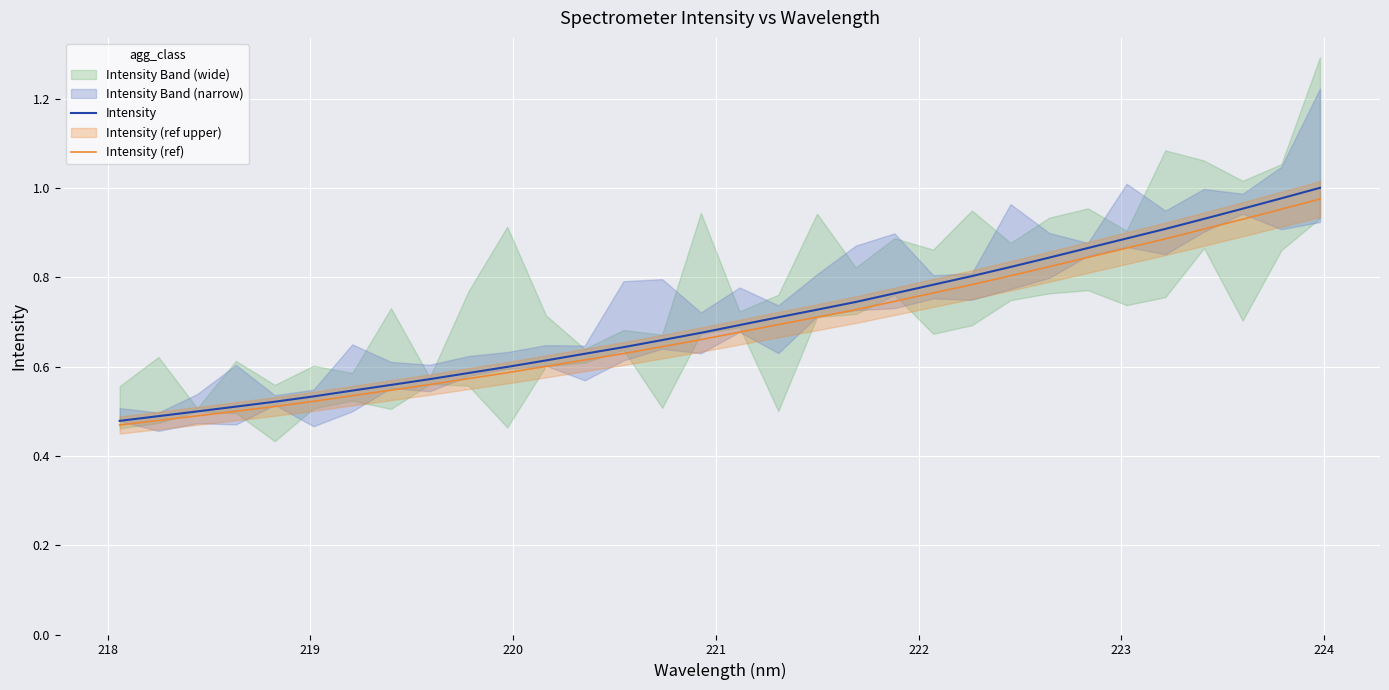

Reading left to right, extract all data points from this chart.

Intensity: 0.5	0.5	0.5	0.5	0.5	0.5	0.5	0.6	0.6	0.6	0.6	0.6	0.6	0.6	0.7	0.7	0.7	0.7	0.7	0.7	0.8	0.8	0.8	0.8	0.8	0.9	0.9	0.9	0.9	1.0	1.0	1.0
Intensity (ref): 0.5	0.5	0.5	0.5	0.5	0.5	0.5	0.5	0.6	0.6	0.6	0.6	0.6	0.6	0.6	0.7	0.7	0.7	0.7	0.7	0.7	0.8	0.8	0.8	0.8	0.8	0.9	0.9	0.9	0.9	1.0	1.0